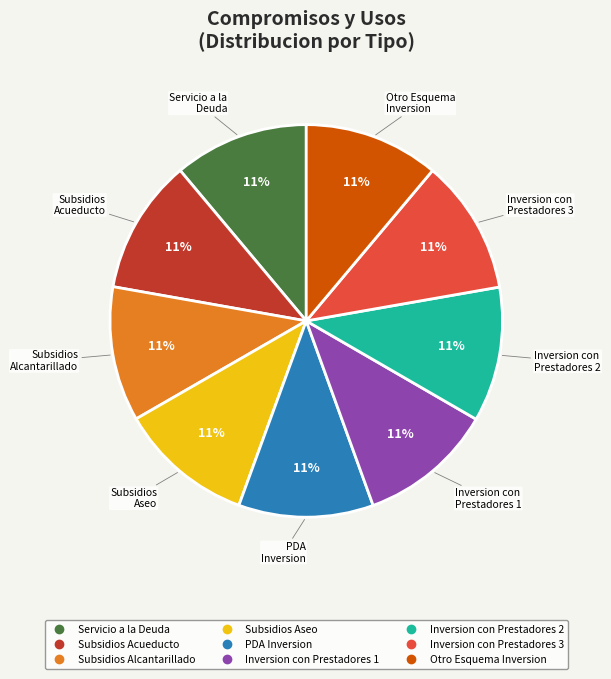

Is there any slice that represents more than half of the pie?

No